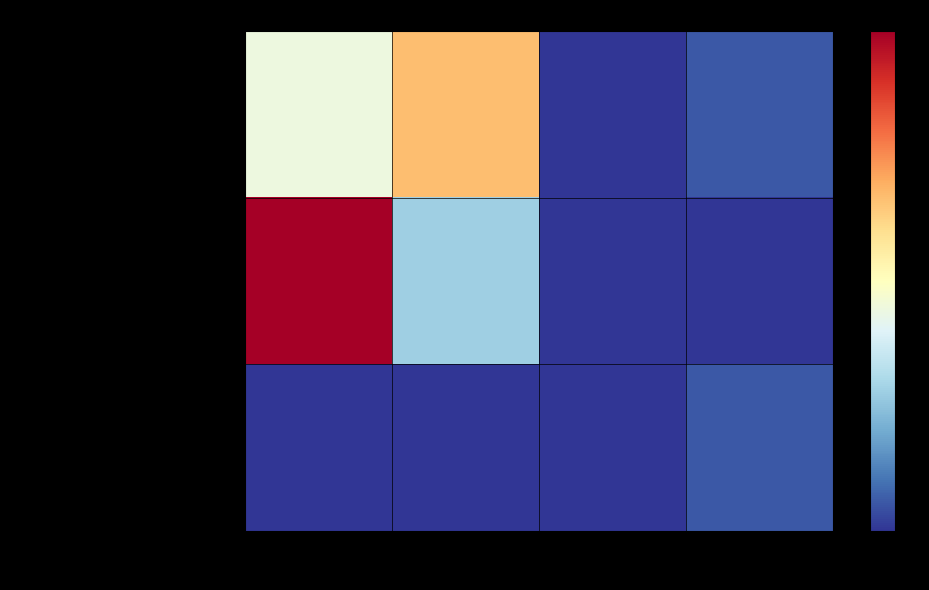

Reading left to right, extract all data points from this chart.

Adjudicacion Directa: 2015=8	2016=12	2017=0	2018=1
Licitacion publica: 2015=18	2016=5	2017=0	2018=0
Invitacion a cuando menos tres: 2015=0	2016=0	2017=0	2018=1